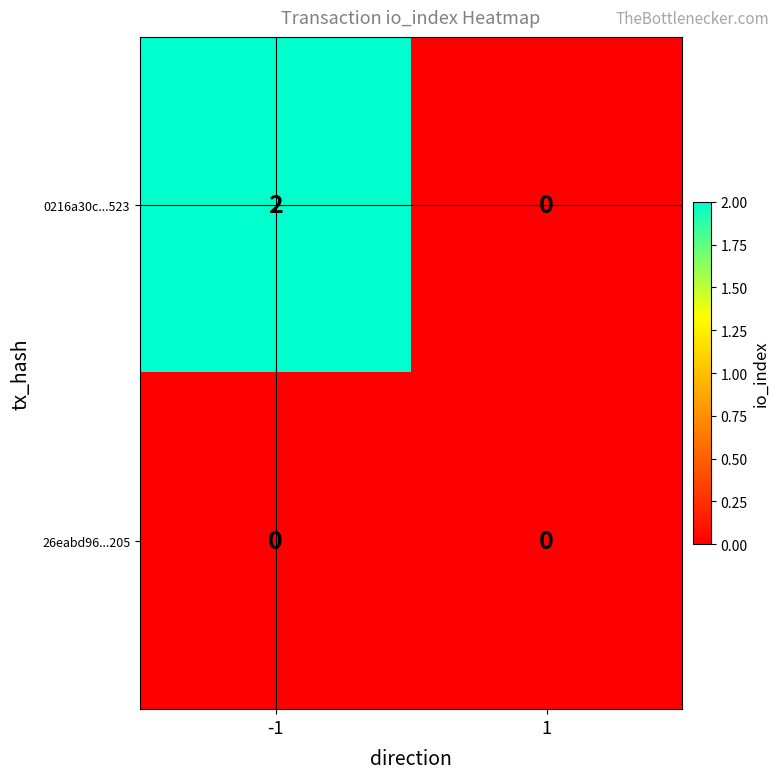

Reading left to right, what are all the values shown in this chart?

0216a30c...523: 2	0
26eabd96...205: 0	0